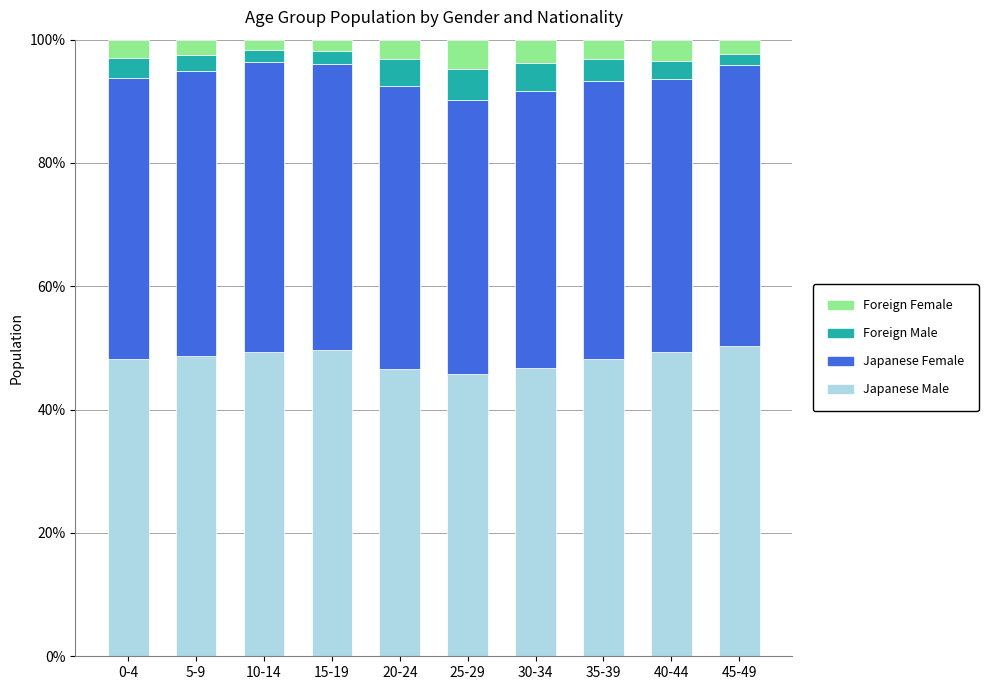

The Japanese Male series shows 79.1 at 20-24. True or false?

False